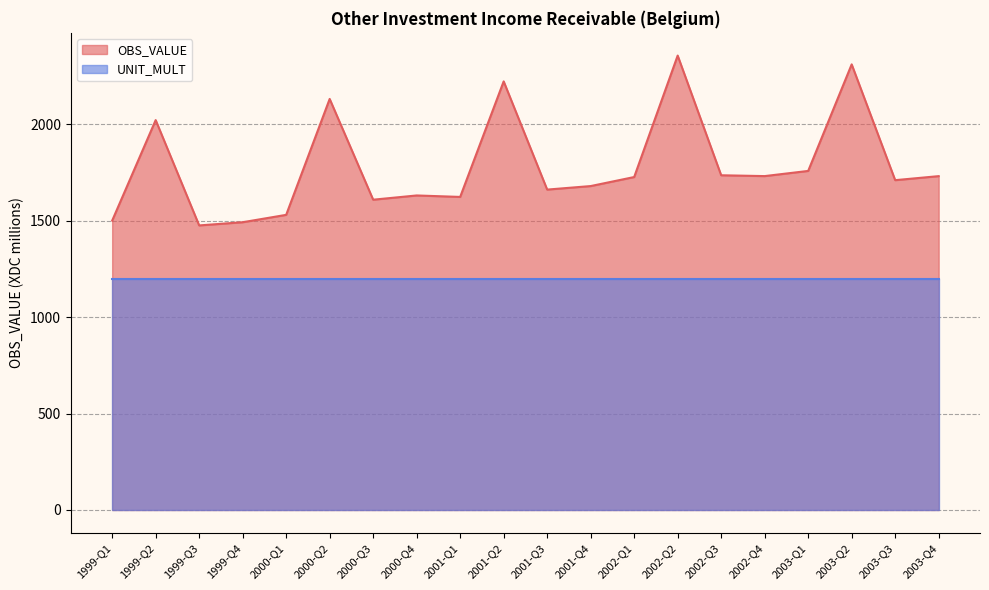

What is the label of the 12th point from the right?

2001-Q1